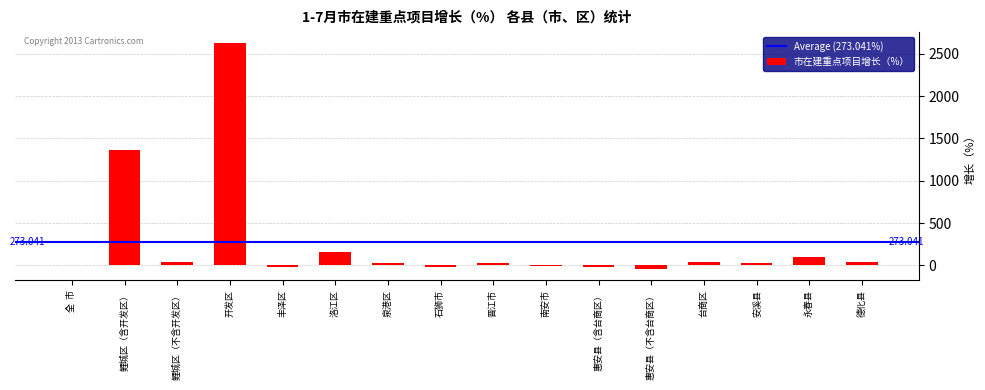

Which has a higher value, 鲤城区（含开发区） or 丰泽区?

鲤城区（含开发区）